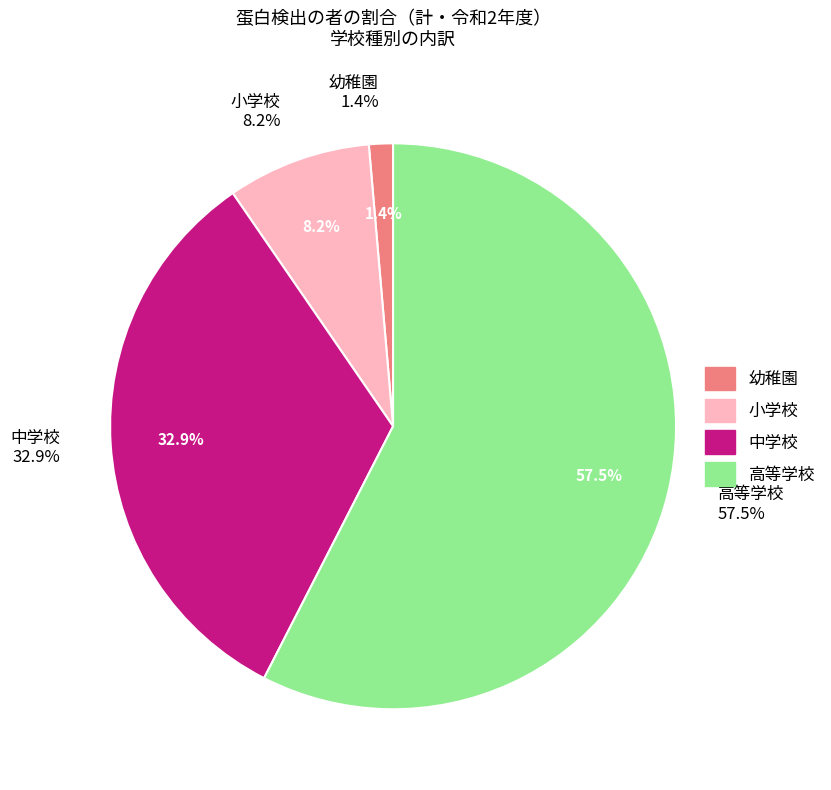

What is the largest slice in the pie chart?

高等学校